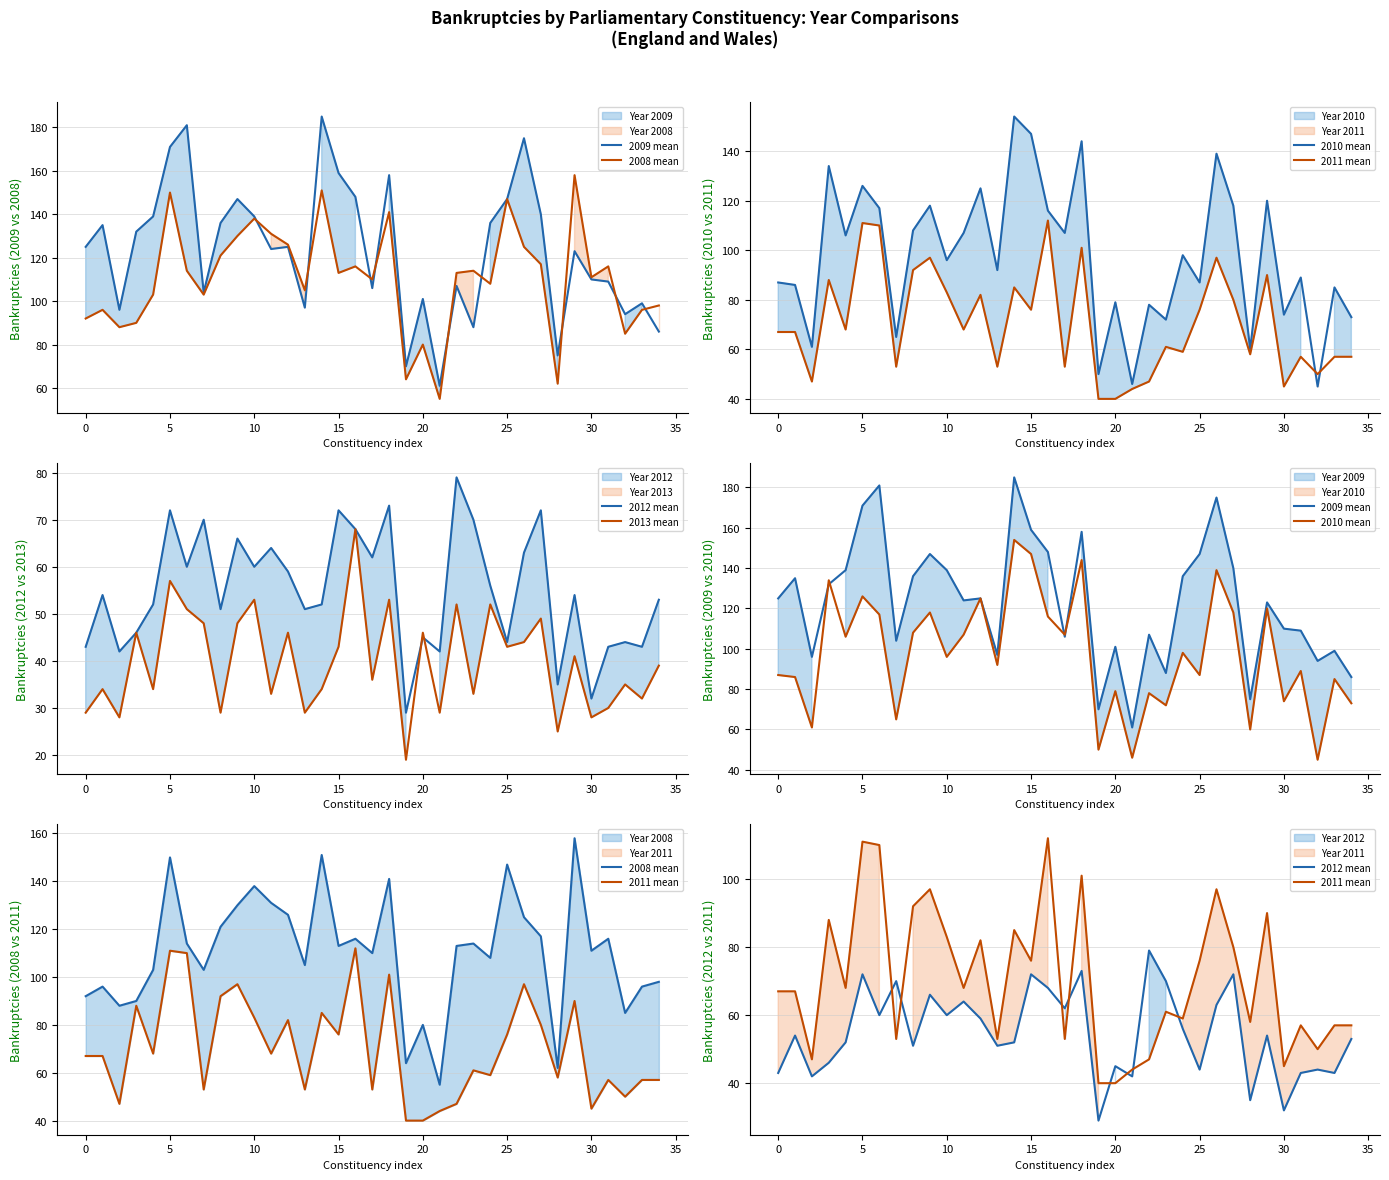

Count the number of data series in this chart.

6